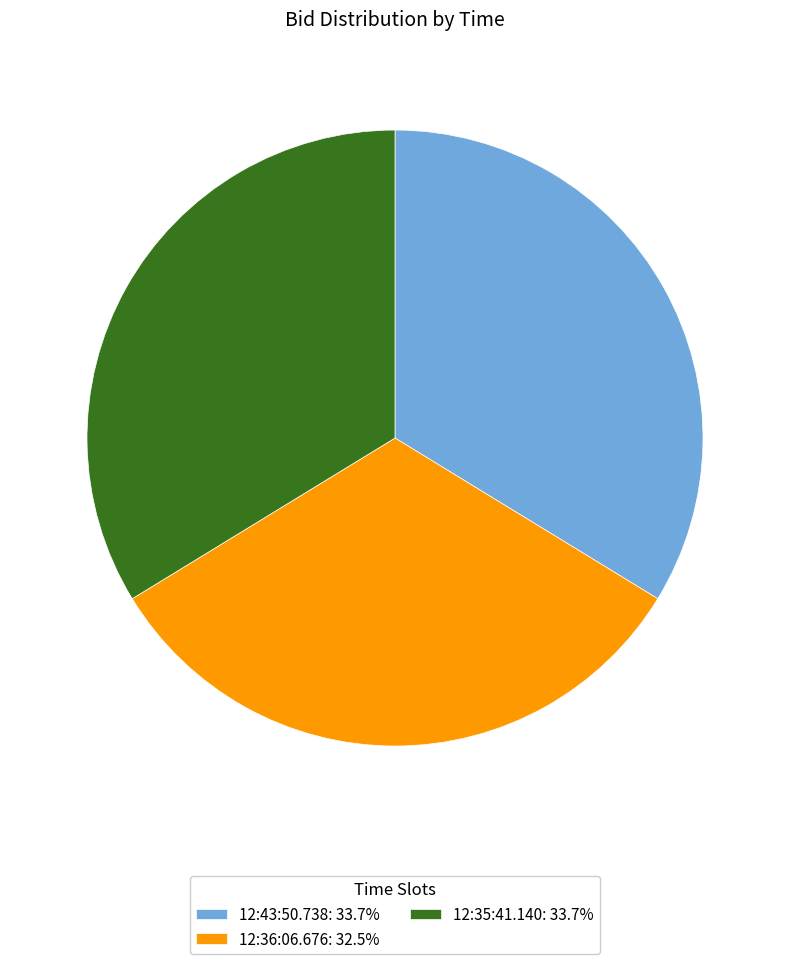

Is 12:35:41.140: 33.7% the majority of the pie?

No